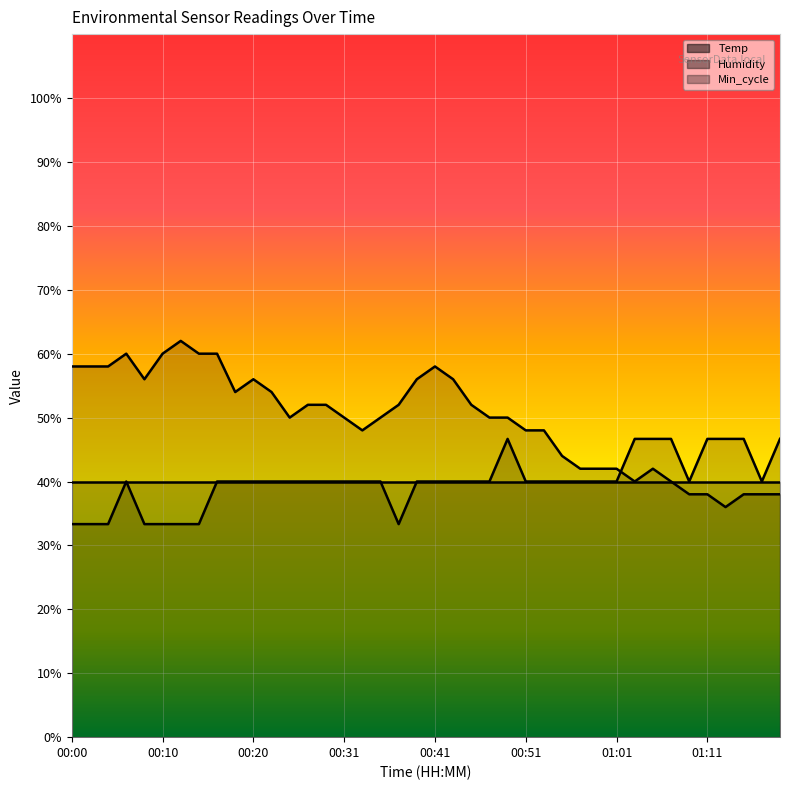

What is the difference between the second highest and second lowest values in the Temp series?

13.3